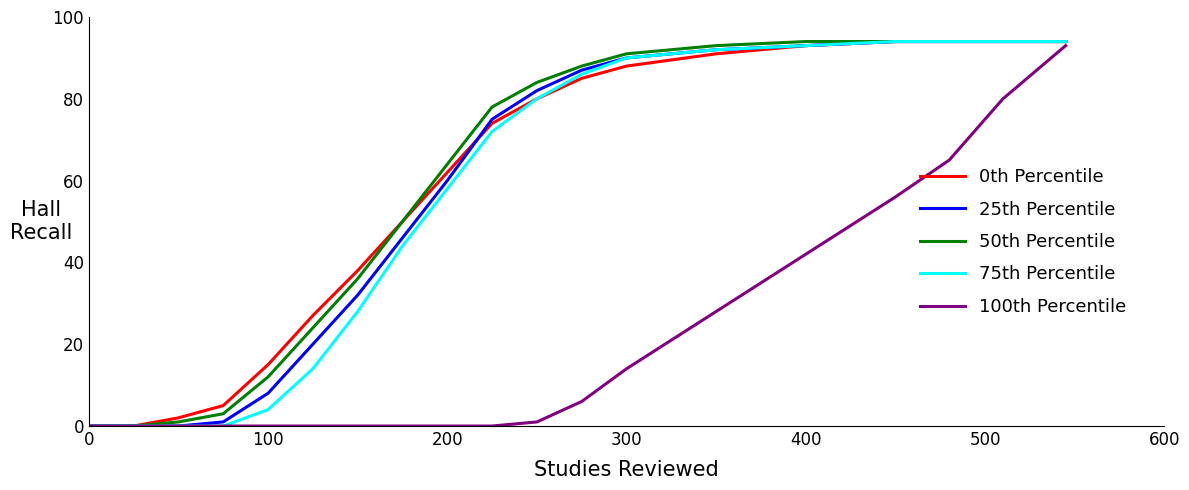

Reading right to left, what are all the values shown in this chart?

0th Percentile: 94	94	94	94	93	91	88	85	80	74	62	50	38	27	15	5	2	0	0
25th Percentile: 94	94	94	94	93	92	90	87	82	75	60	46	32	20	8	1	0	0	0
50th Percentile: 94	94	94	94	94	93	91	88	84	78	64	50	36	24	12	3	1	0	0
75th Percentile: 94	94	94	94	93	92	90	86	80	72	58	44	28	14	4	0	0	0	0
100th Percentile: 93	80	65	56	42	28	14	6	1	0	0	0	0	0	0	0	0	0	0